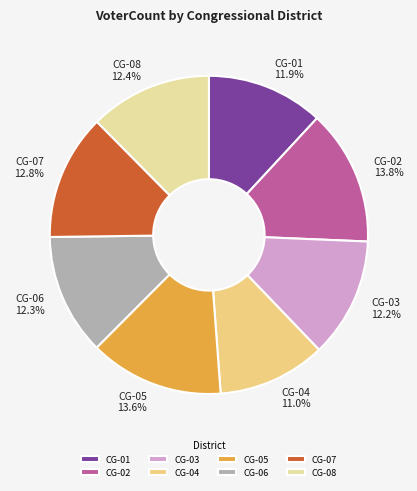

What is the ratio of the value at CG-05 to the value at CG-02?

1.0